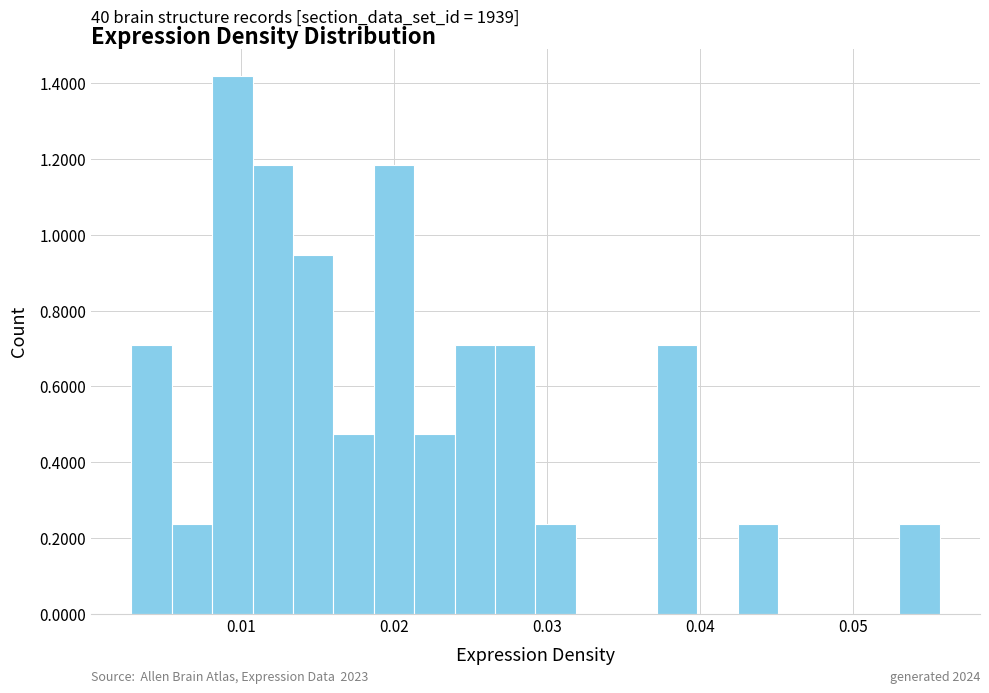

Read against the x-axis, roughly where is the centre of the tallest bar?

0.009